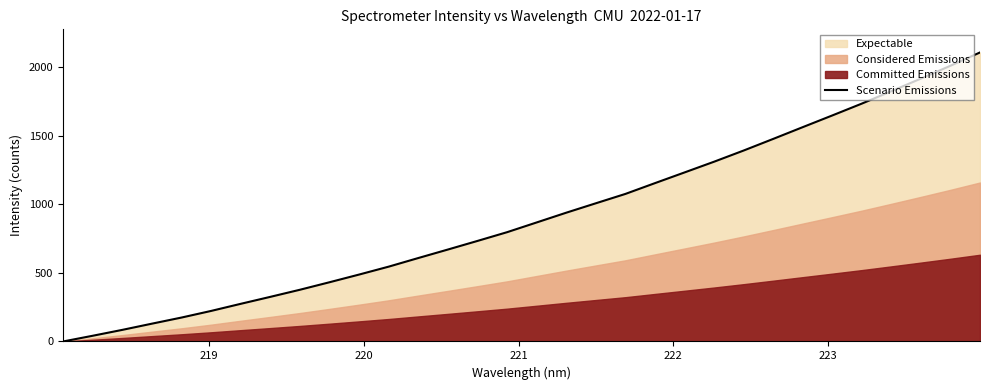

What is the highest value of the Scenario Emissions series?

2106.5